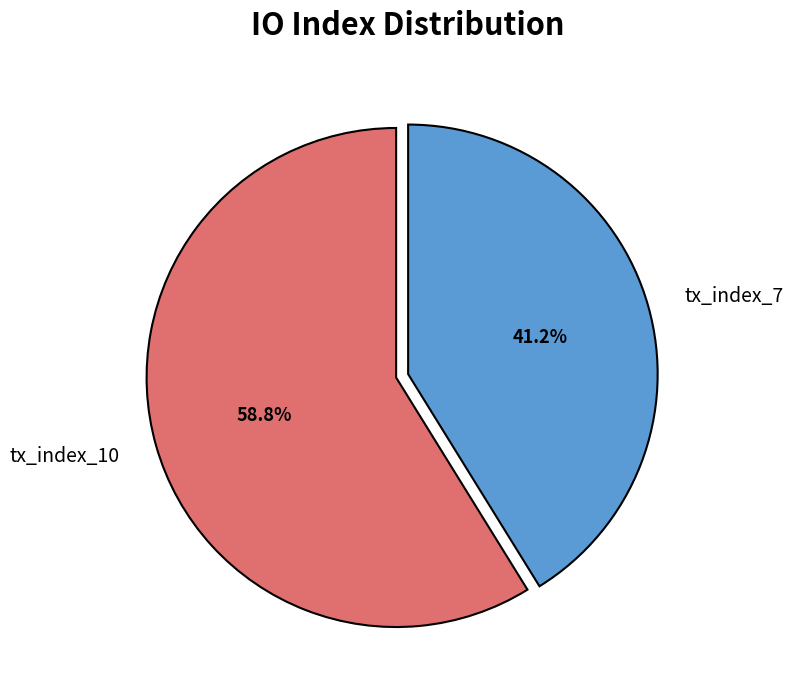

What is the ratio of the value at tx_index_7 to the value at tx_index_10?

0.7